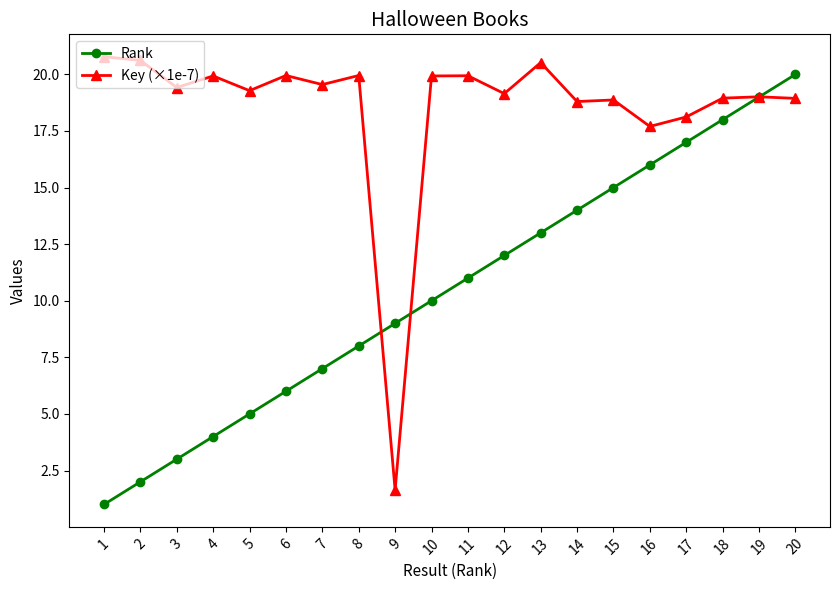

List the series in order of their peak value, lowest first.

Rank, Key (×1e-7)